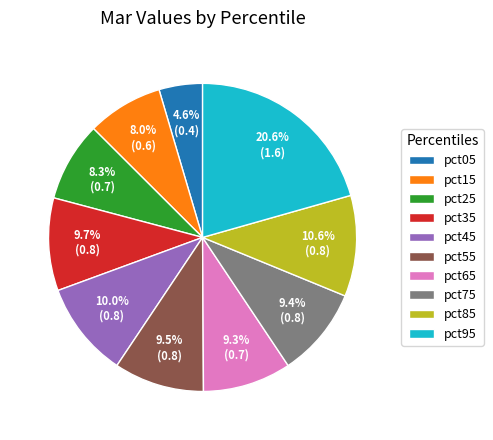

To the nearest percent, what portion does pct65 represent?

9%